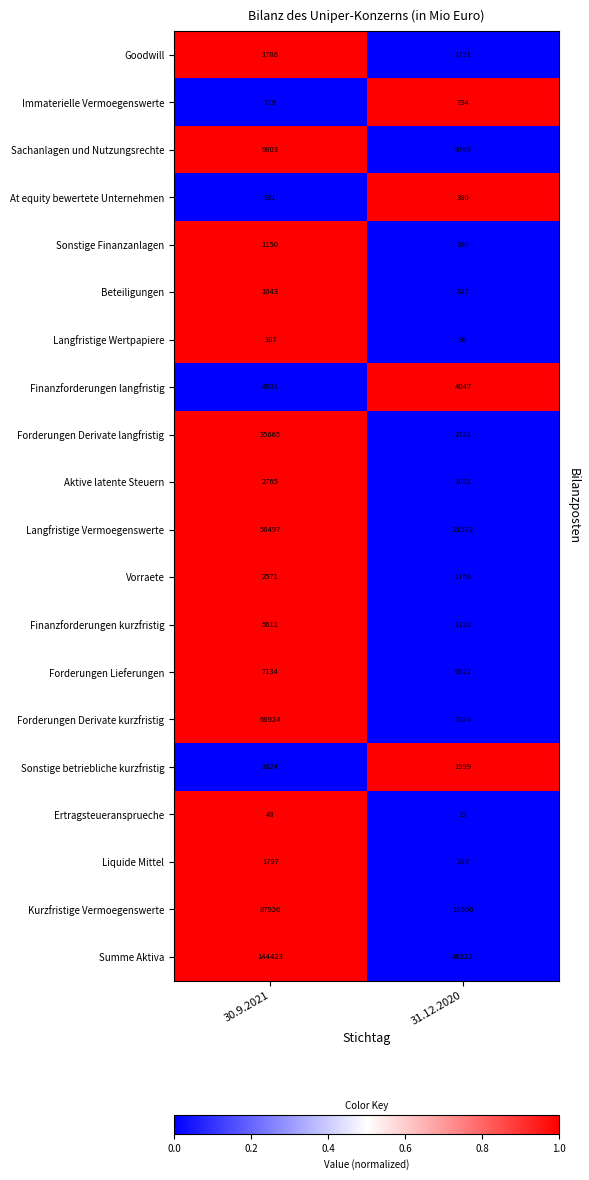

Is it true that Aktive latente Steuern equals 2765 at 30.9.2021?

True